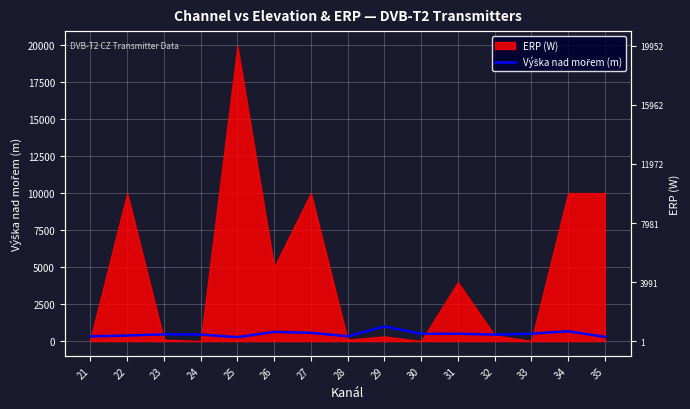

At which category does the data reach its first local valley?

25